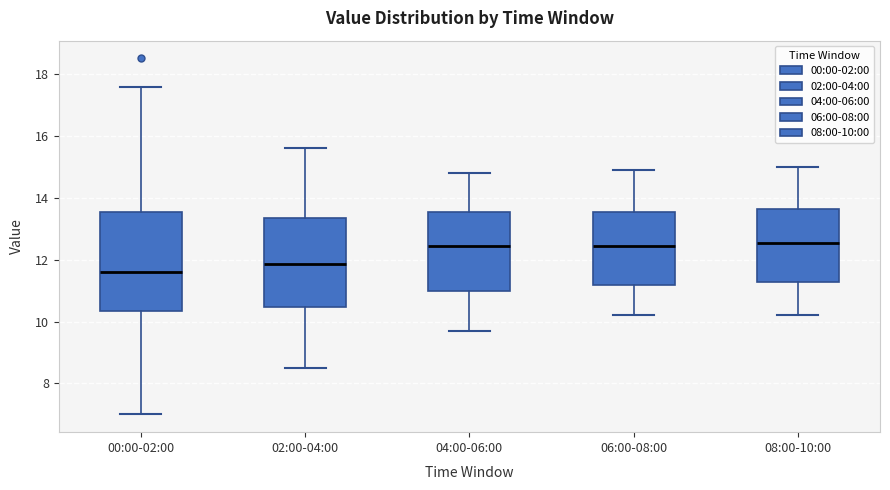

Where is the upper edge of the box for 08:00-10:00 on the y-axis? The values are not printed on the chart, so give them approximately, as read against the axis.

13.6